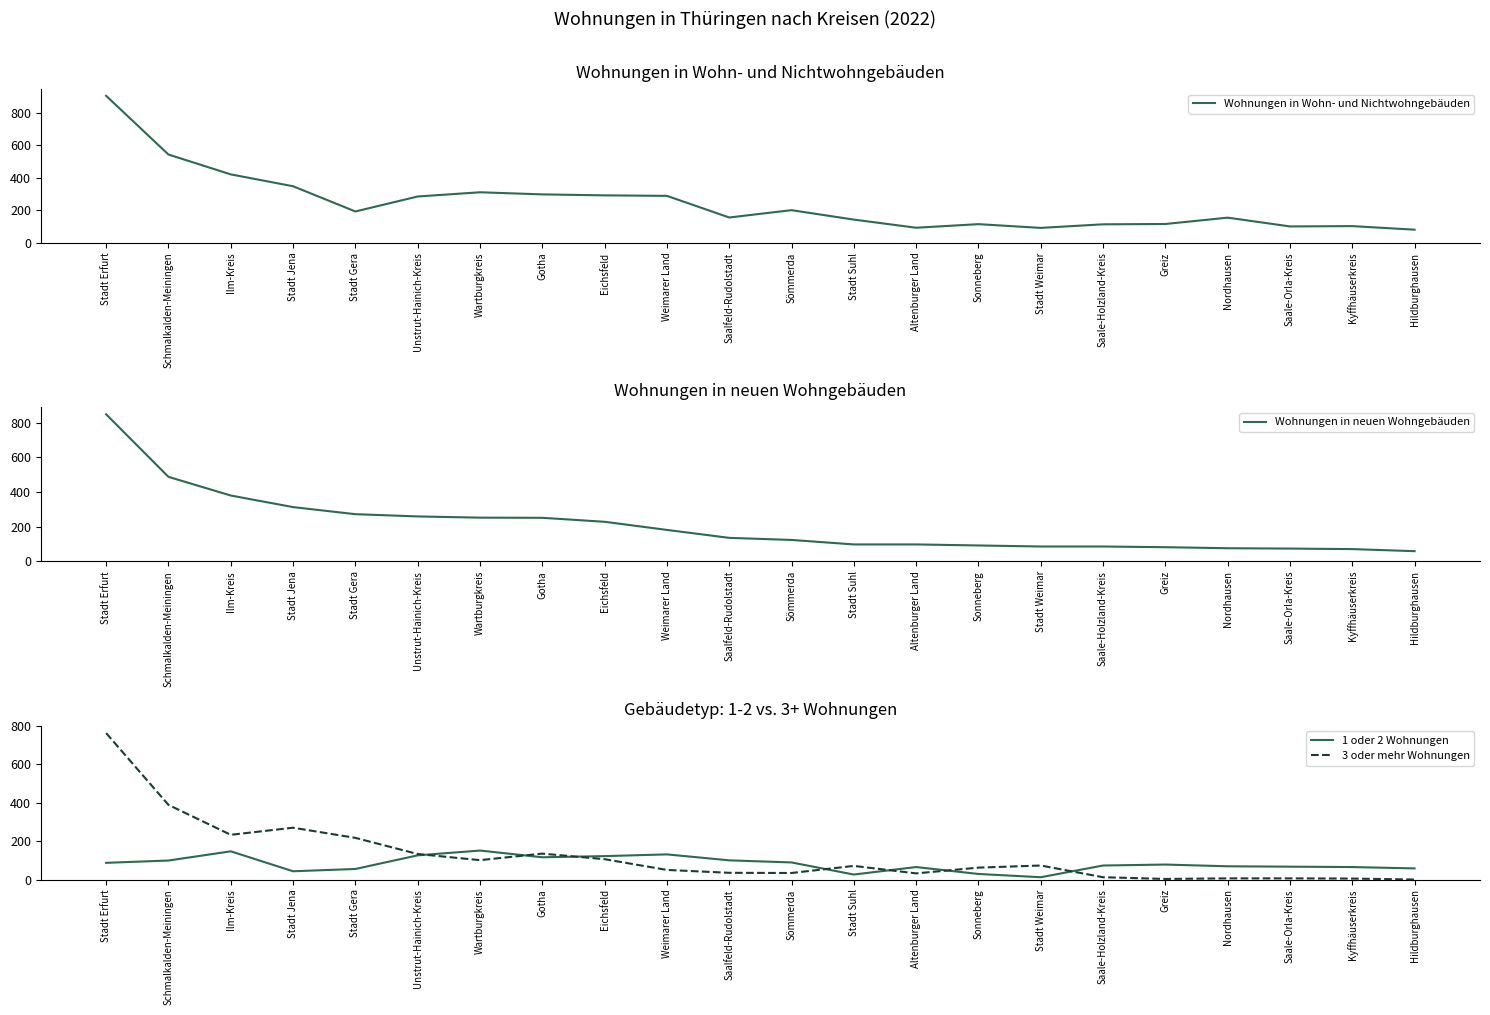

Which series ends up on top after the final intersection of Wohnungen in Wohn- und Nichtwohngebäuden and 3 oder mehr Wohnungen?

Wohnungen in Wohn- und Nichtwohngebäuden